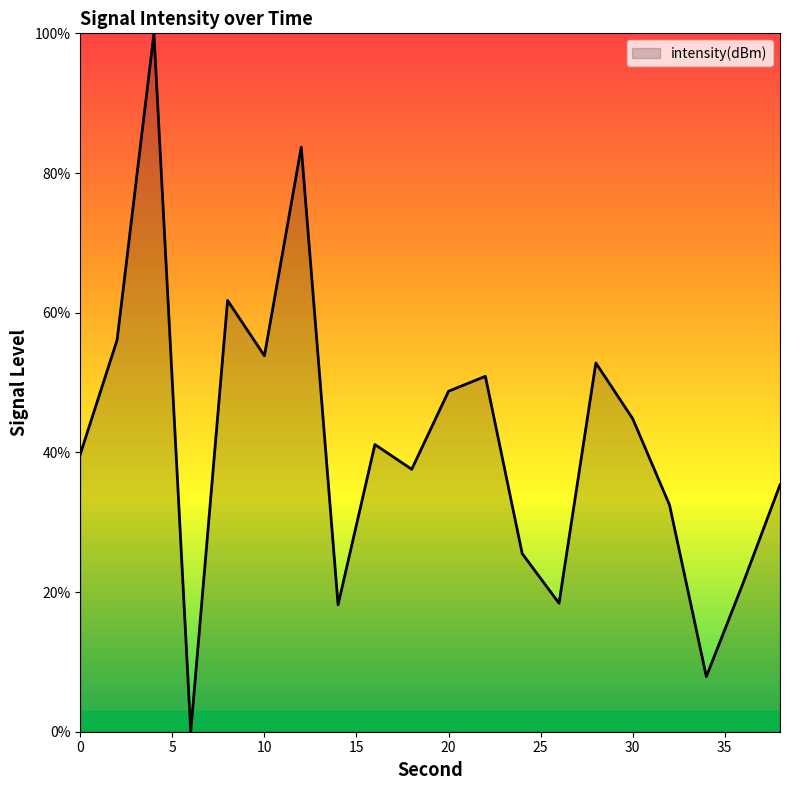

What is the difference between the maximum and minimum values?

100.0